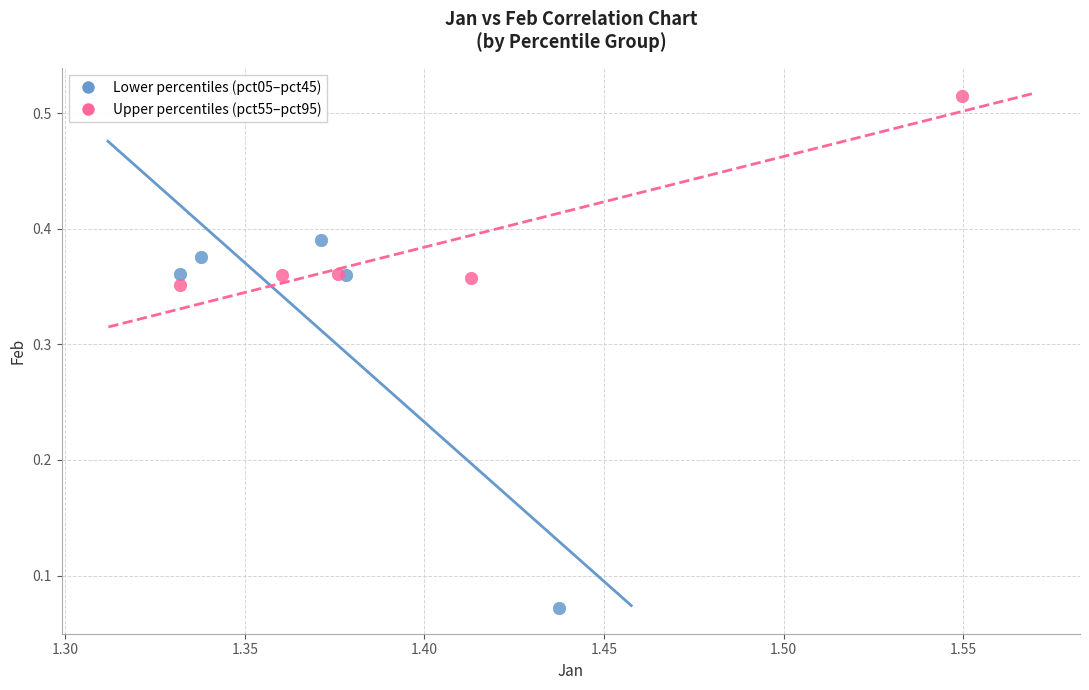

What are all the series names shown in the legend?

Lower percentiles (pct05–pct45), Upper percentiles (pct55–pct95)